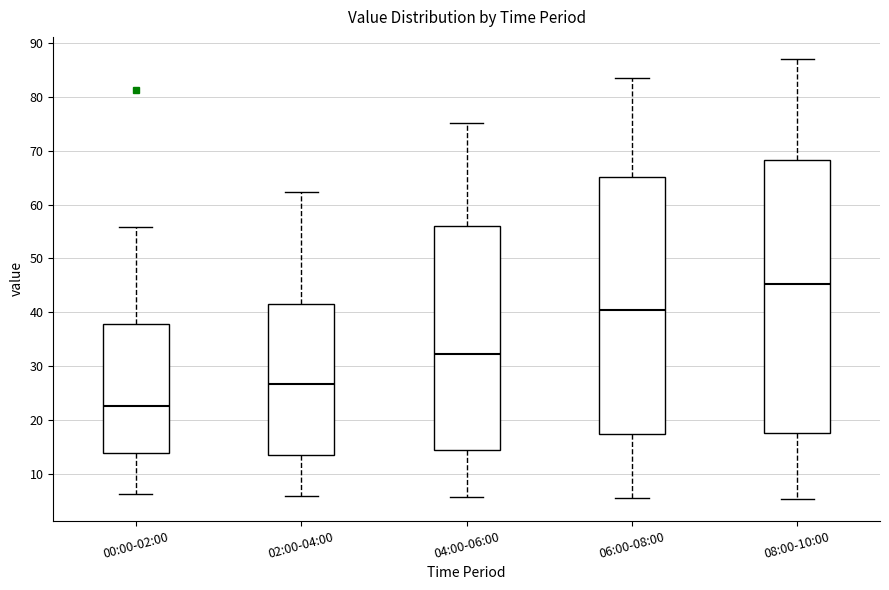

Reading left to right, read every box against the y-axis: the position of its median line, the range the box covers, and the ends of its whiskers. The values are not printed on the chart, so give them approximately, as read against the axis.

00:00-02:00: median 23, box 14 to 38, whiskers 6 to 56
02:00-04:00: median 27, box 13 to 41, whiskers 6 to 62
04:00-06:00: median 32, box 14 to 56, whiskers 6 to 75
06:00-08:00: median 40, box 17 to 65, whiskers 5 to 84
08:00-10:00: median 45, box 18 to 68, whiskers 5 to 87